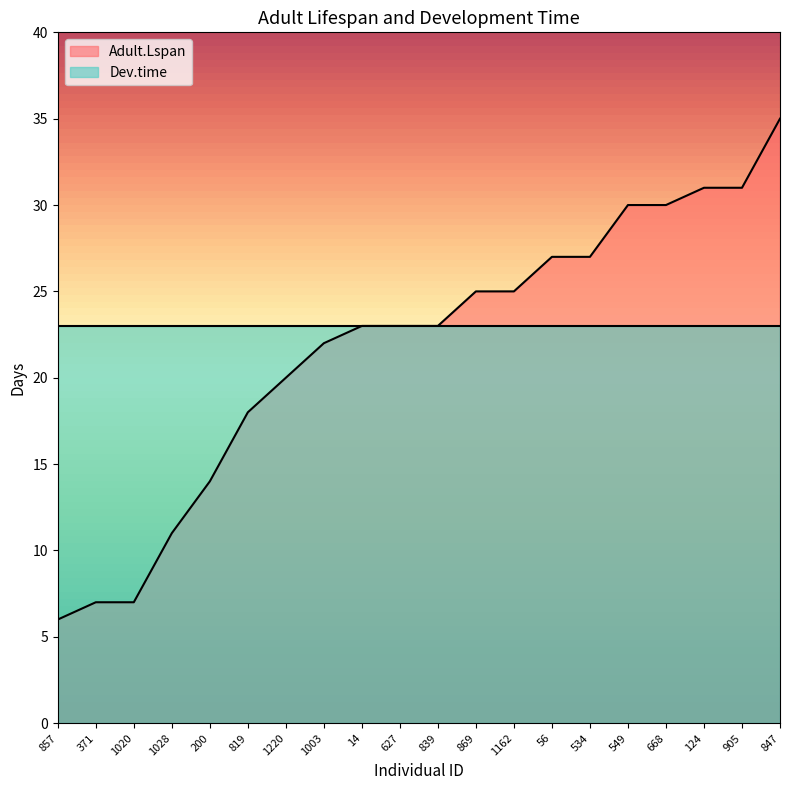

List the labels in order of value, smallest first.

857, 371, 1020, 1028, 200, 819, 1220, 1003, 14, 627, 839, 869, 1162, 56, 534, 549, 668, 124, 905, 847